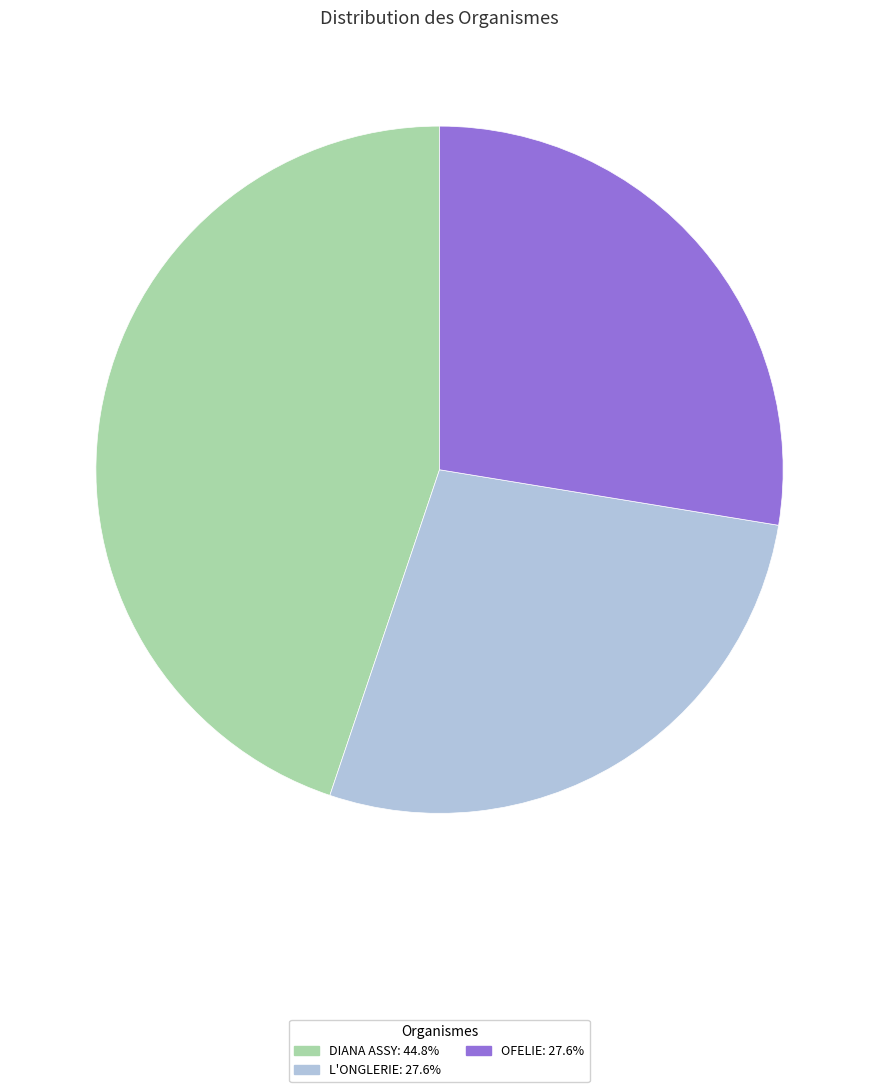

Is the sum of OFELIE and L'ONGLERIE greater than half?

Yes